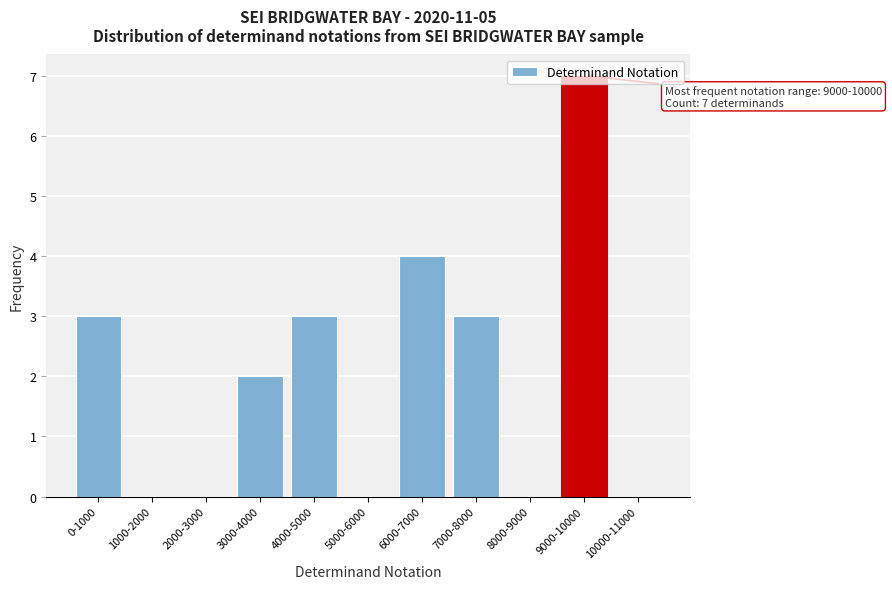

What is the sum of the values at 7000-8000 and 8000-9000?

3